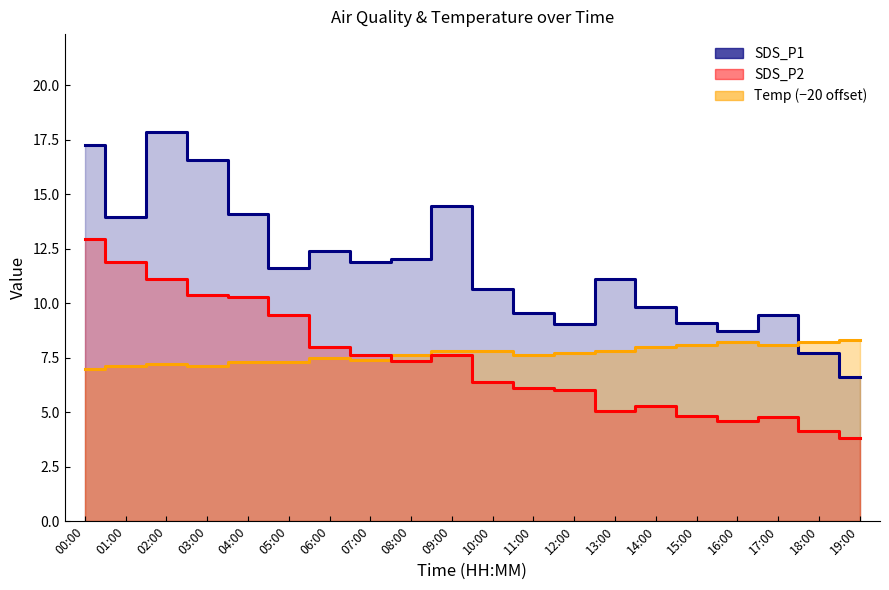

What is the total value across all series at 19:00?

18.7